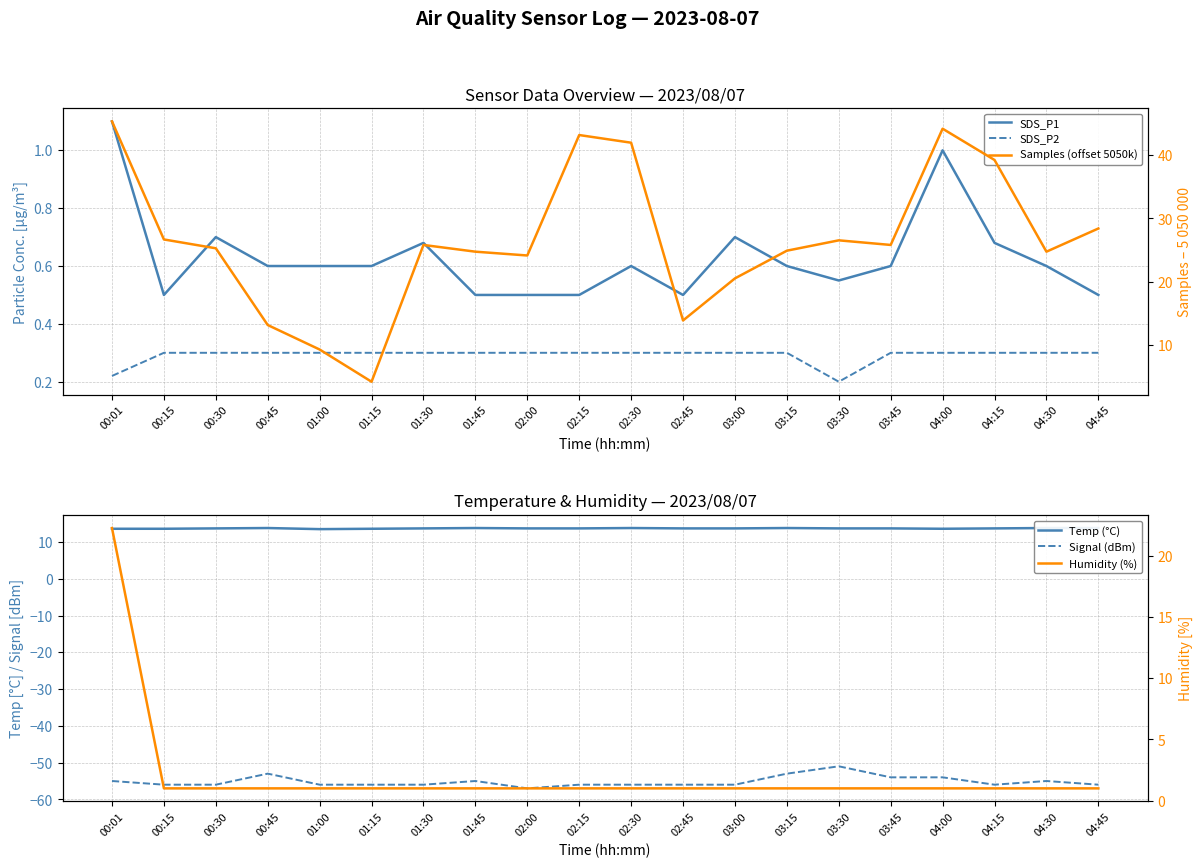

What is the maximum value for Samples (offset 5050k)?

45.4